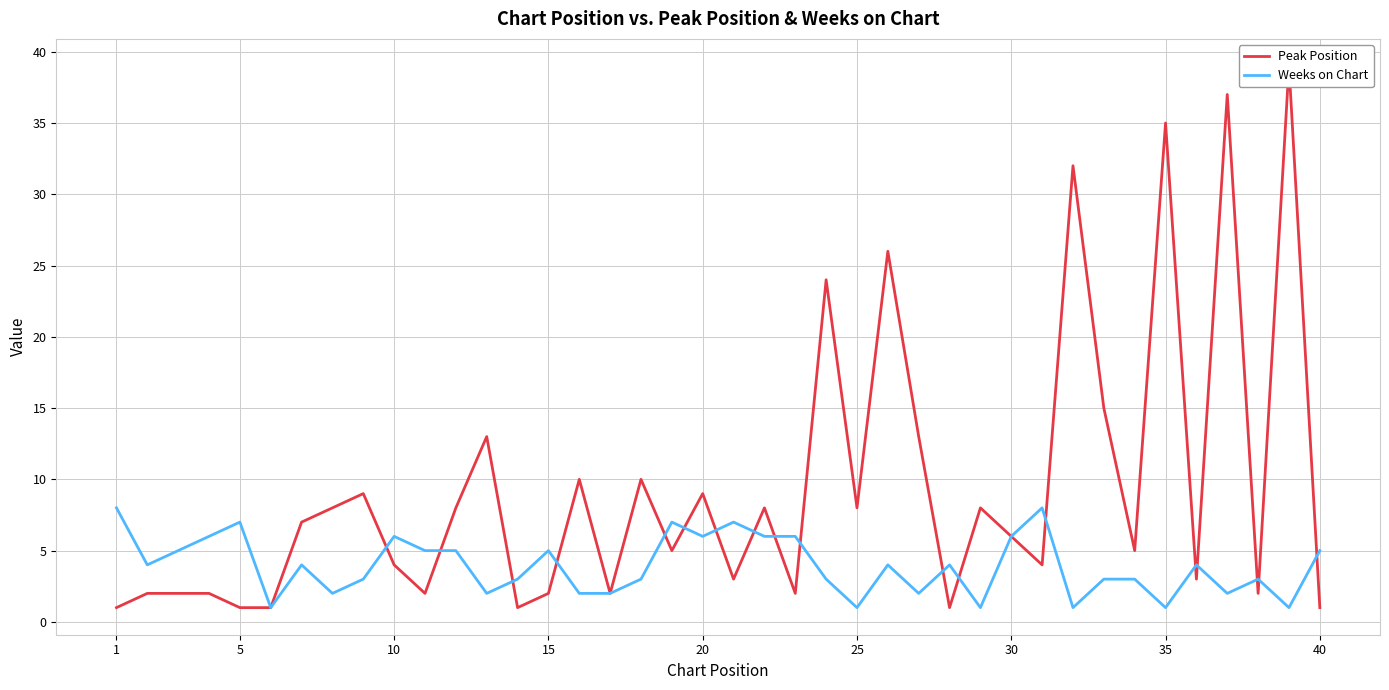

The value of Weeks on Chart at 20 is 8. True or false?

False